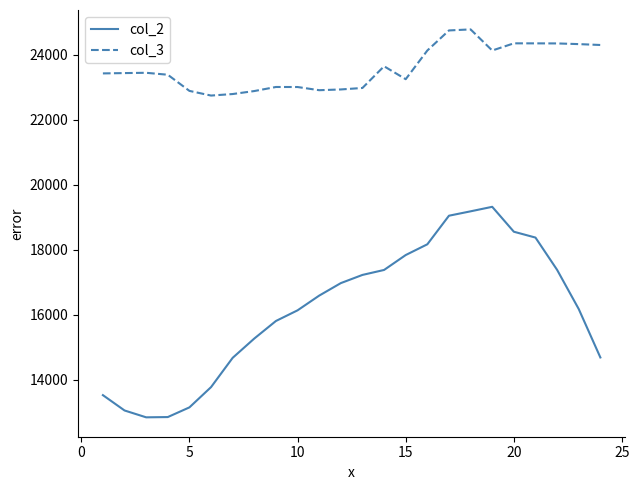

List the series in order of their peak value, highest first.

col_3, col_2